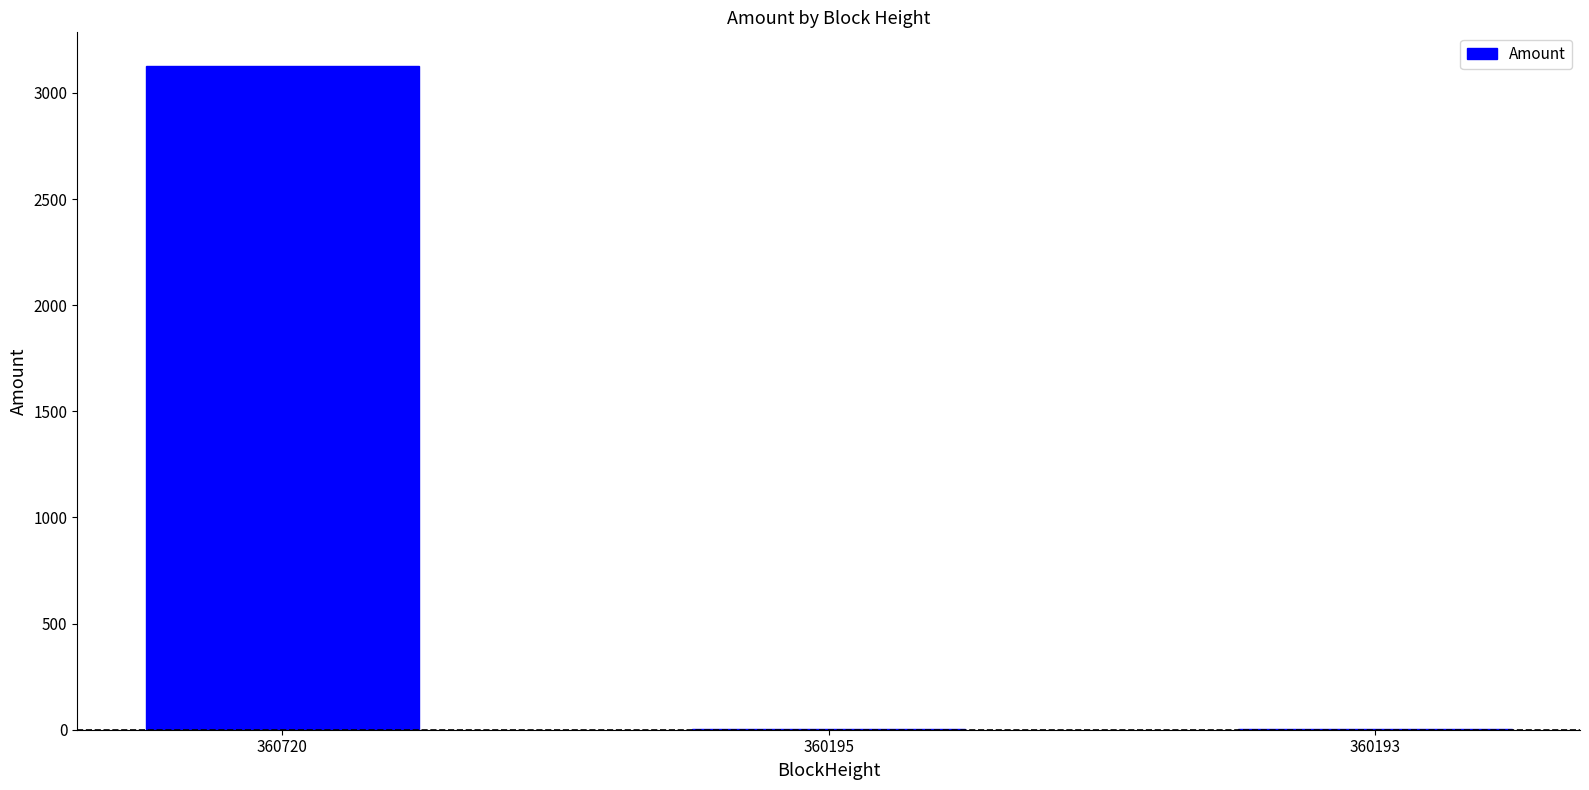

Which has a higher value, 360720 or 360193?

360720